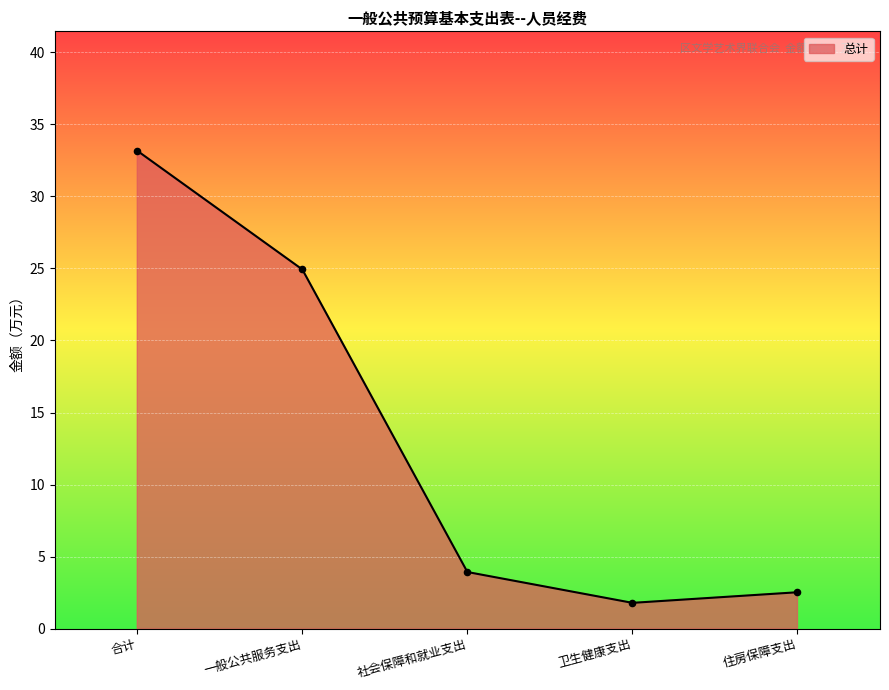

What is the change in value from 一般公共服务支出 to 社会保障和就业支出?

-21.0